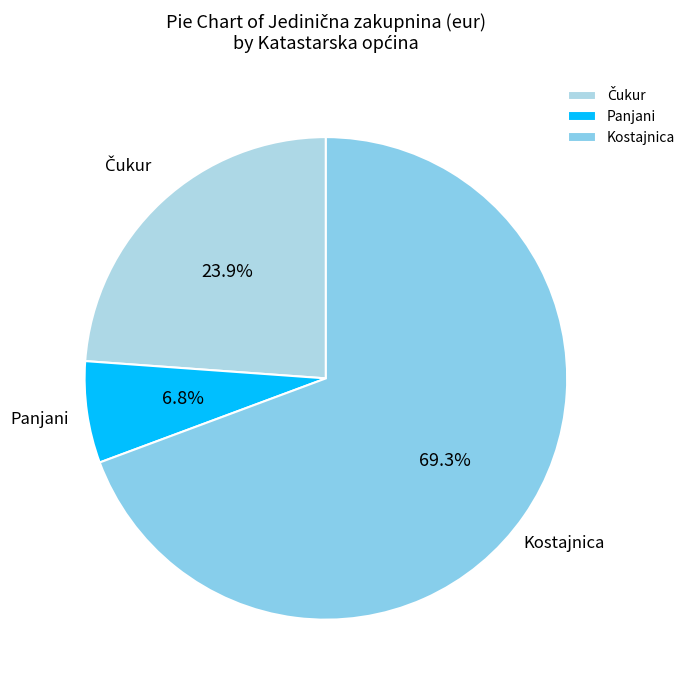

Which category has the smallest portion of the pie?

Panjani